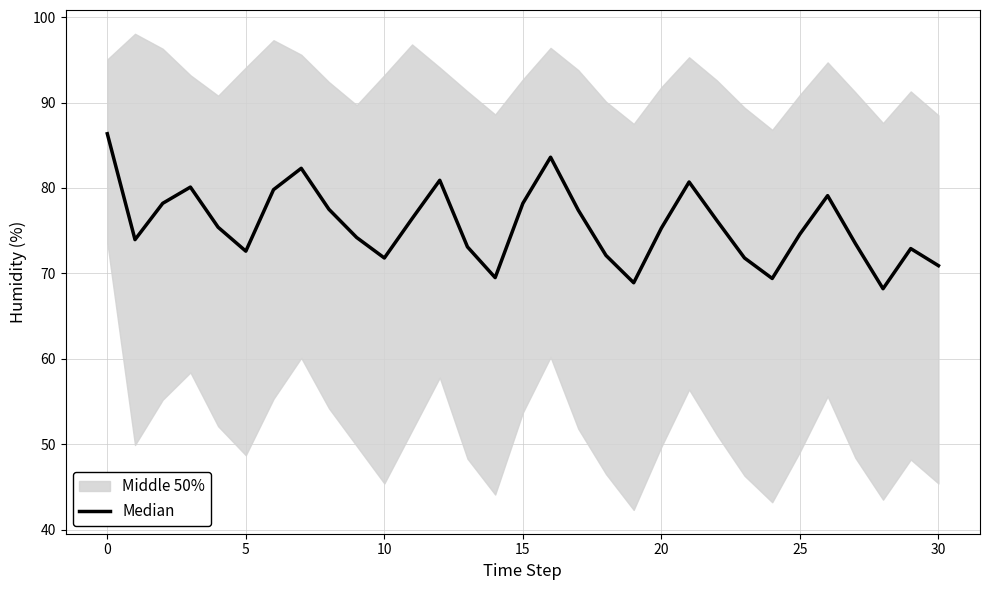

True or false: the data shows 72.9 at 29.

True